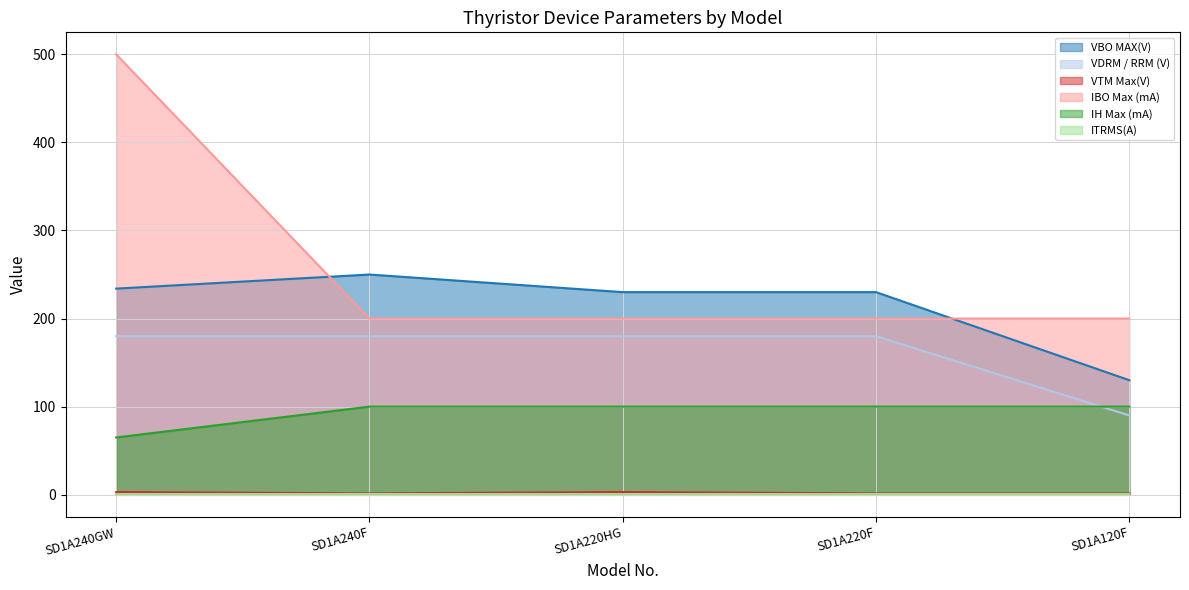

Does the chart have visible grid lines?

Yes